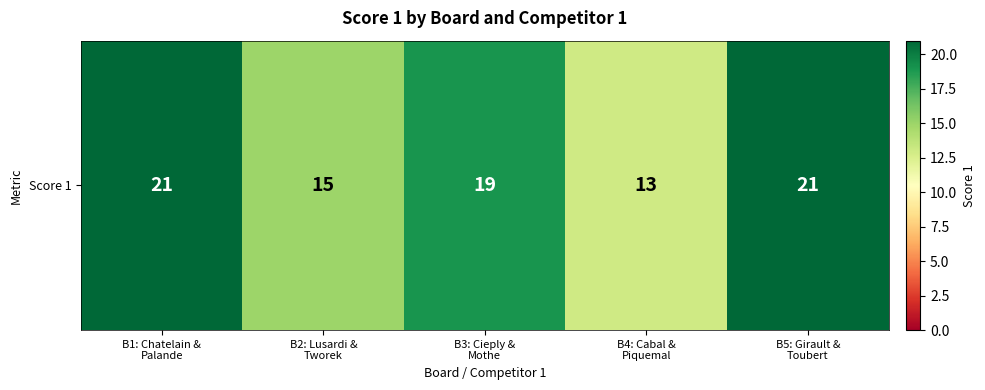

What is the ratio of the value at B4: Cabal &
Piquemal to the value at B5: Girault &
Toubert?

0.6